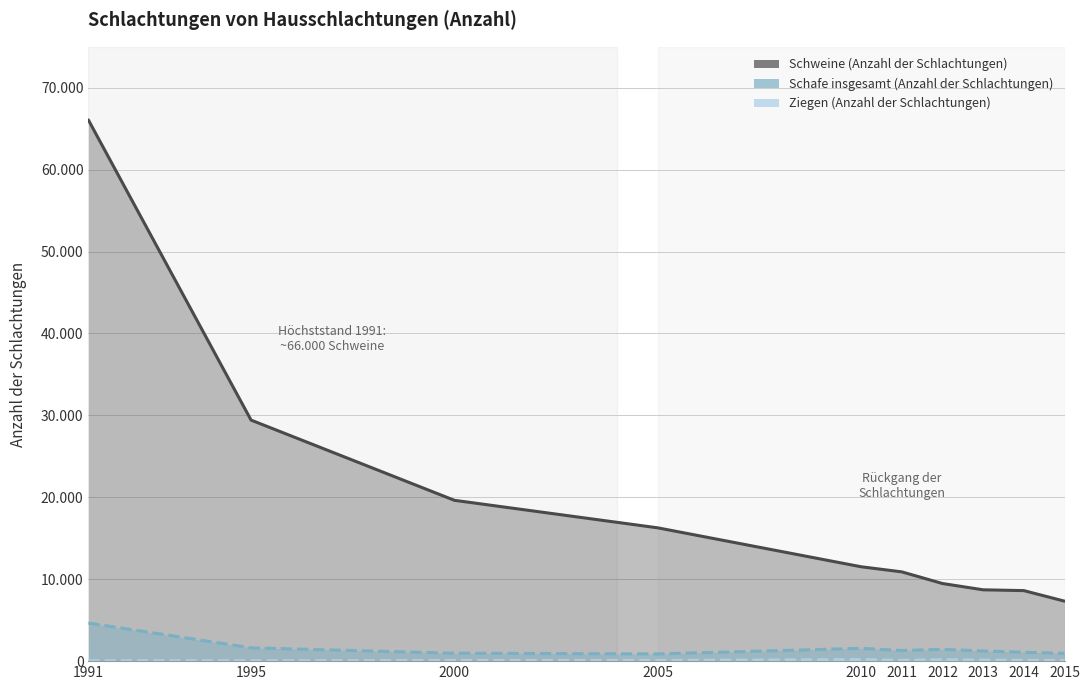

What is the value of the Schweine (Anzahl der Schlachtungen) point at the 6th from the left?

10898